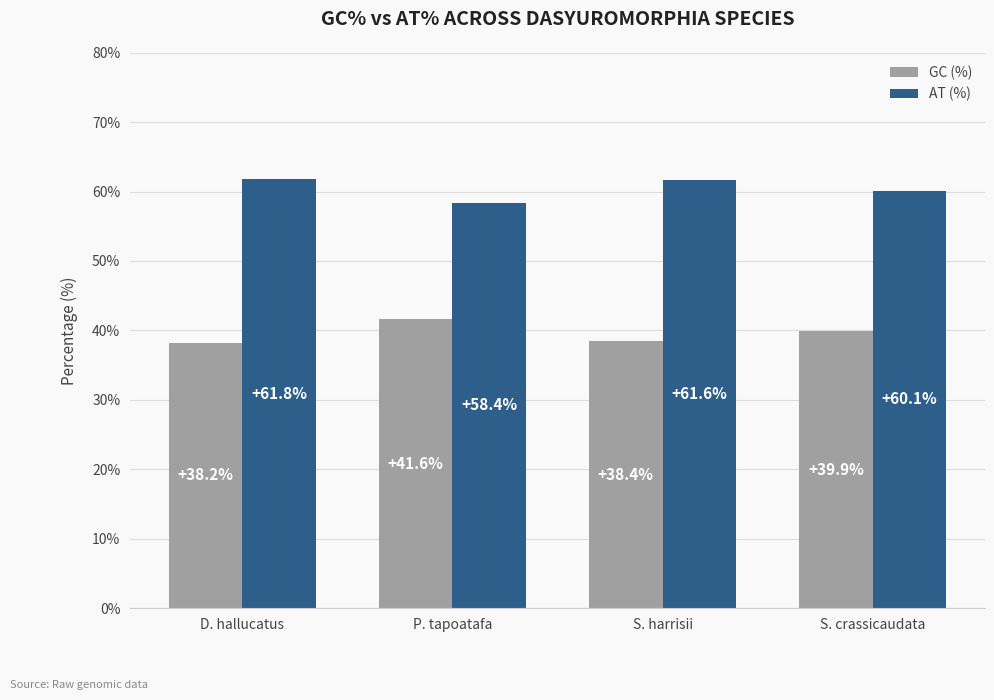

What position from the right is P. tapoatafa?

3